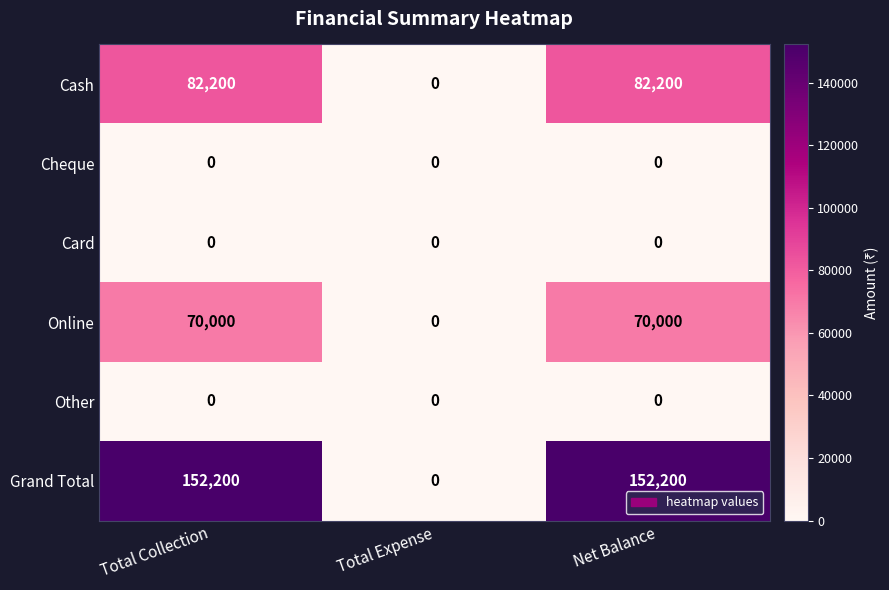

Between Total Expense and Net Balance, which series saw the biggest shift?

Grand Total